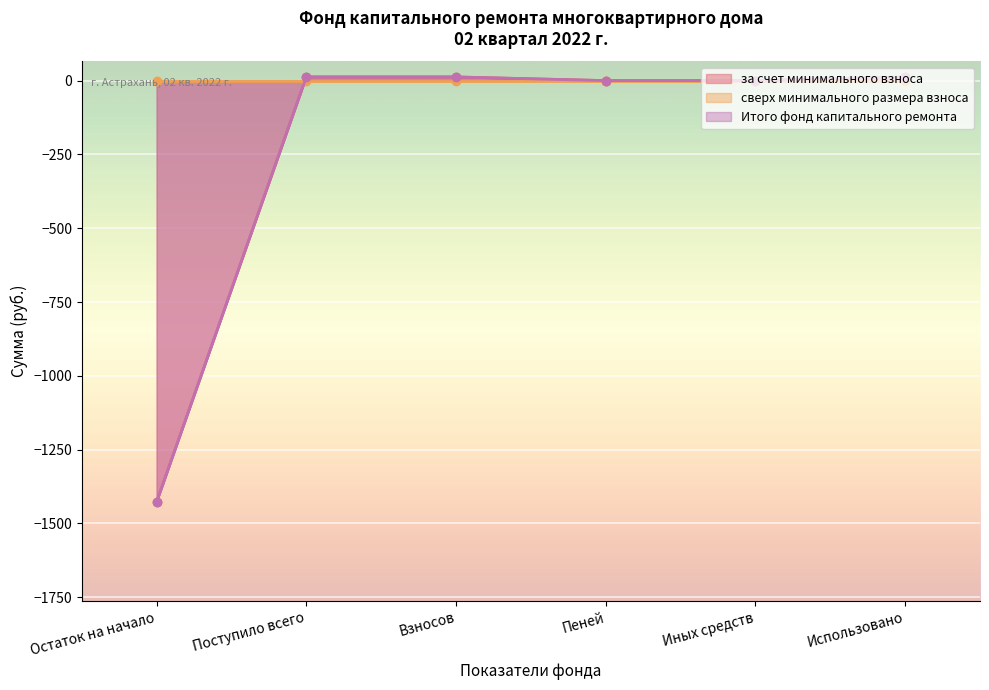

True or false: за счет минимального взноса and Итого фонд капитального ремонта intersect in this chart.

False